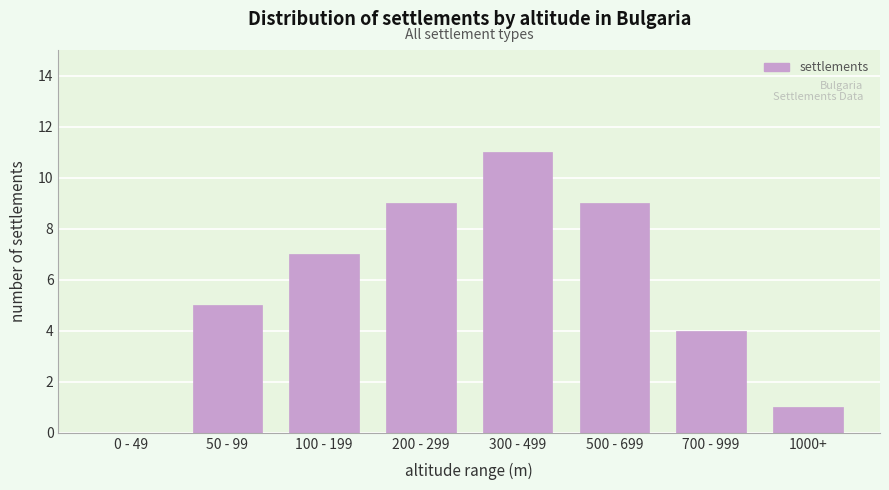

Reading left to right, list all the values displayed in this chart.

0 - 49=0	50 - 99=5	100 - 199=7	200 - 299=9	300 - 499=11	500 - 699=9	700 - 999=4	1000+=1